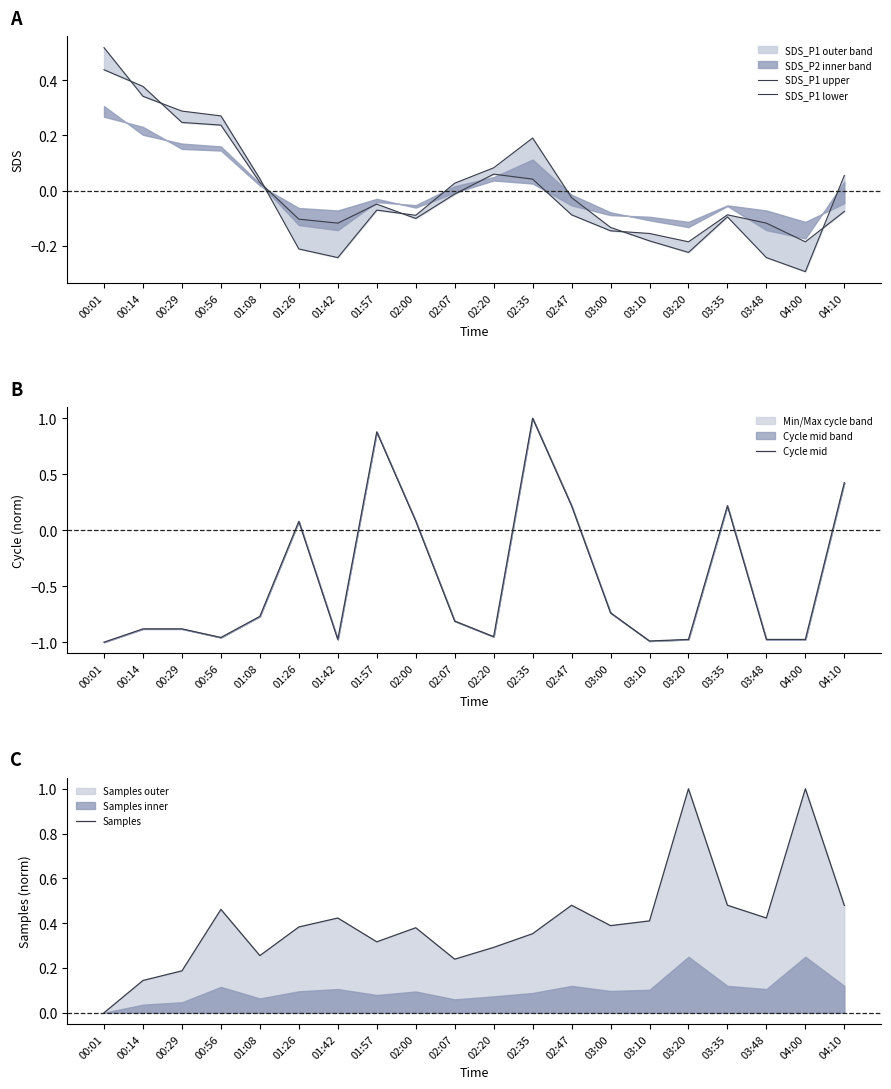

True or false: Cycle mid has a value of -0.5 at 04:00.

False